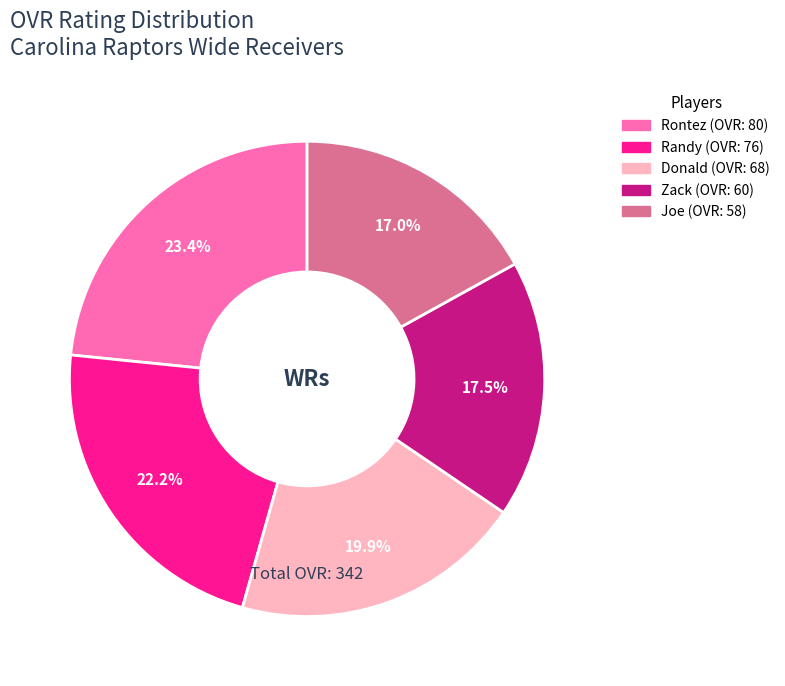

Rank the categories by value from highest to lowest.

Rontez, Randy, Donald, Zack, Joe